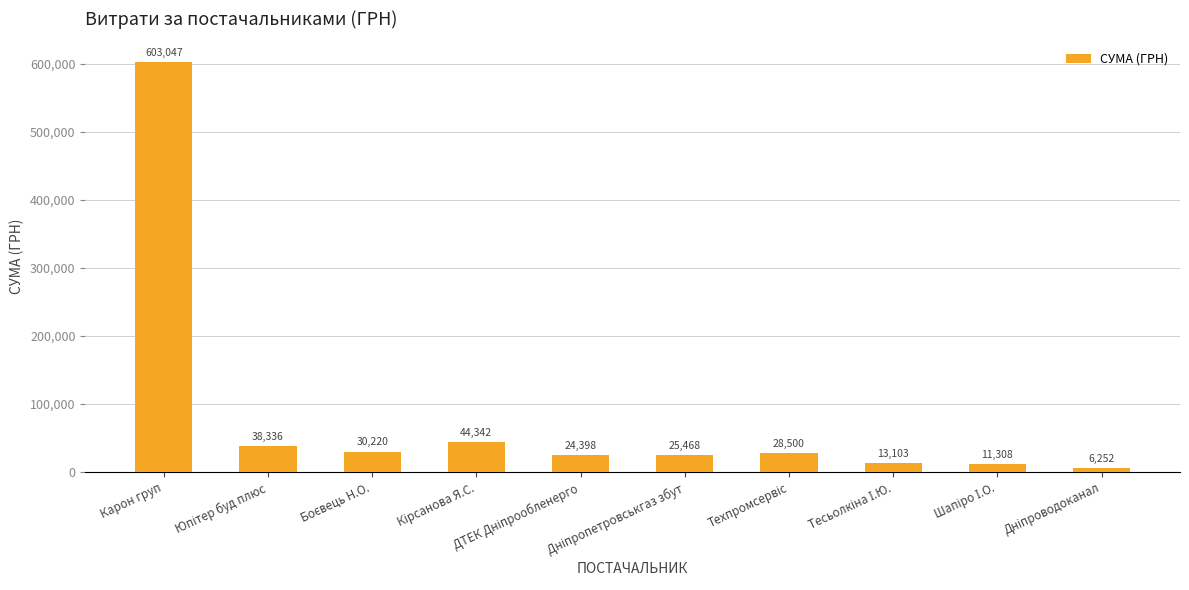

What is the smallest value displayed?

6252.4